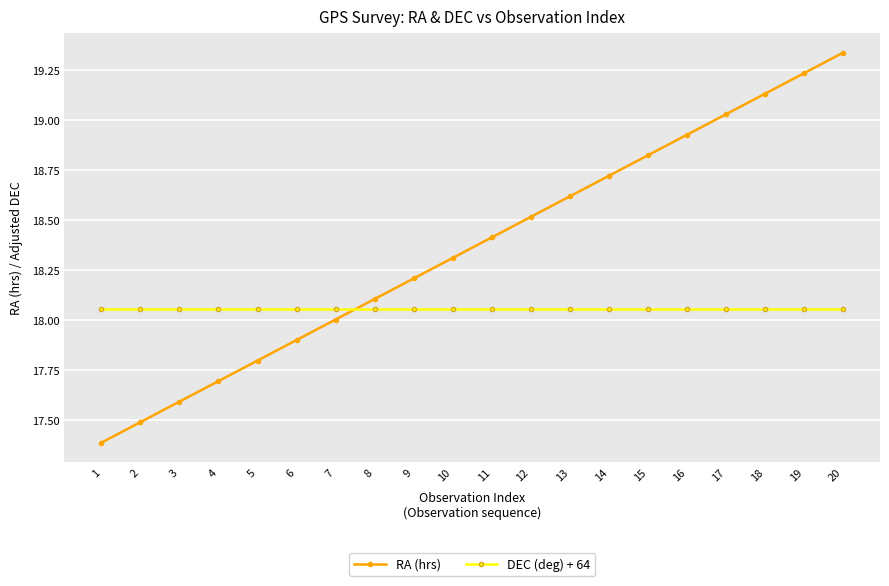

Which category has the highest value across all series?

20